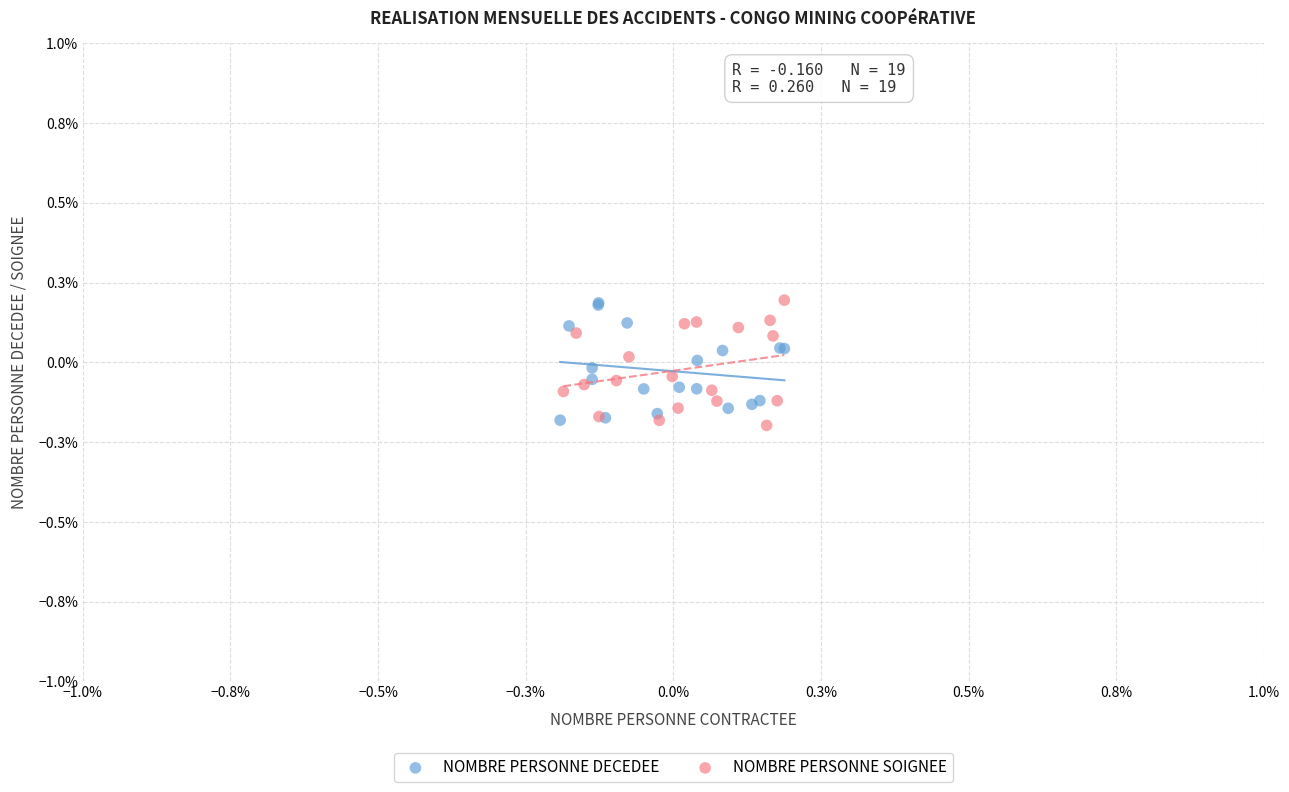

Which series contains the lowest Y value?

NOMBRE PERSONNE SOIGNEE